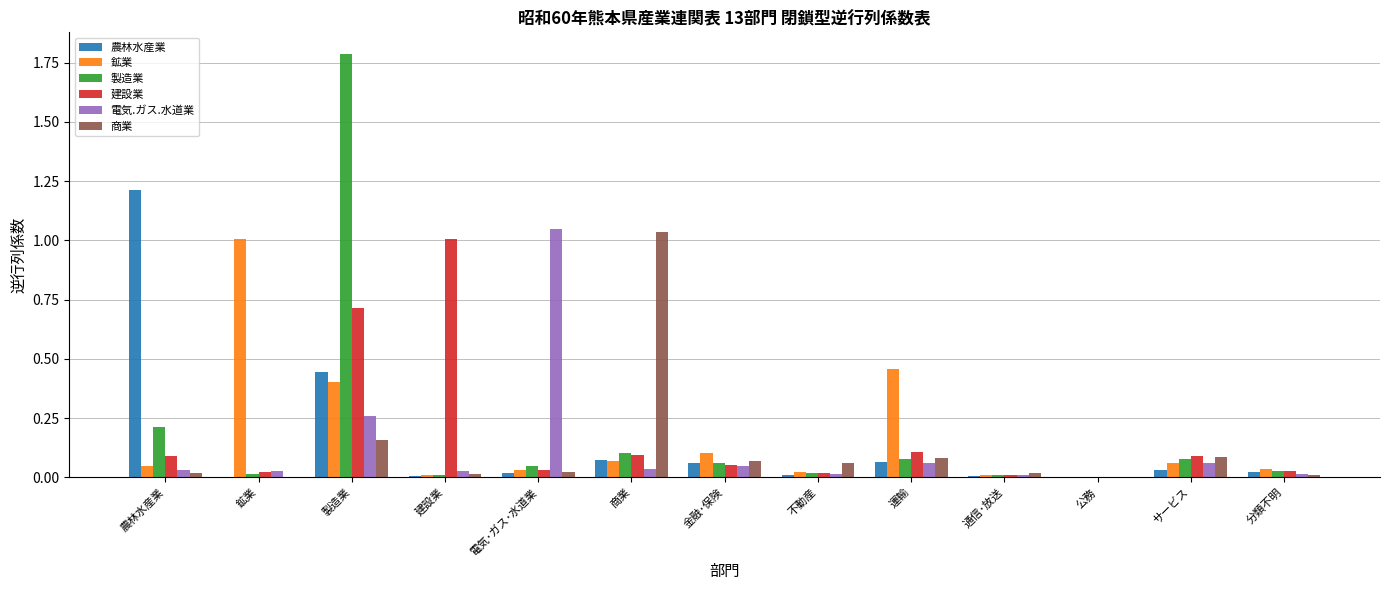

What is the greatest value displayed?

1.8